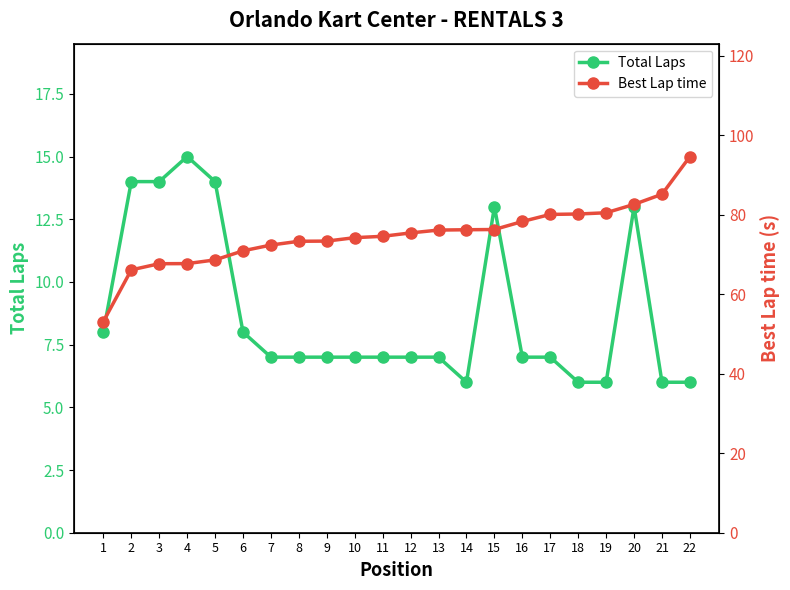

Which series has the widest spread of values?

Best Lap time